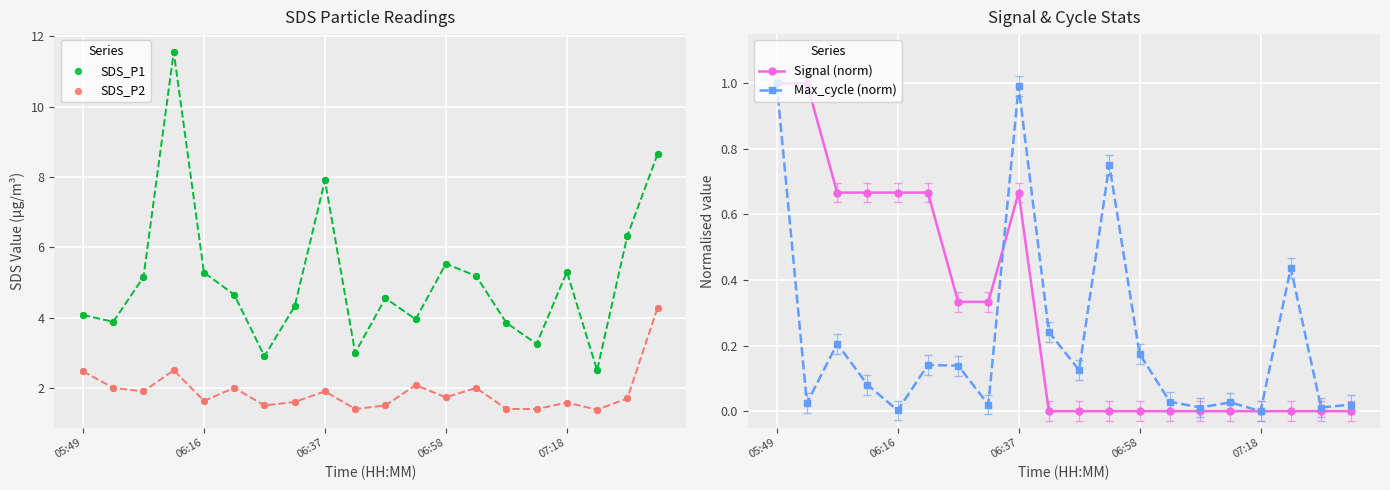

Which series contains the highest Y value?

SDS_P1